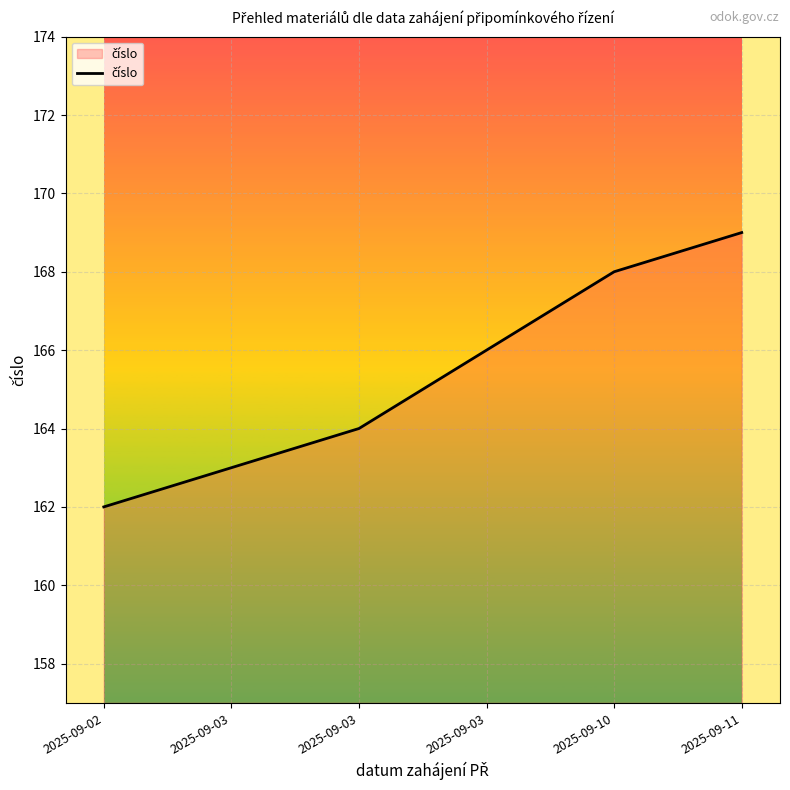

What is the change in value from 2025-09-02 to 2025-09-11?

+7